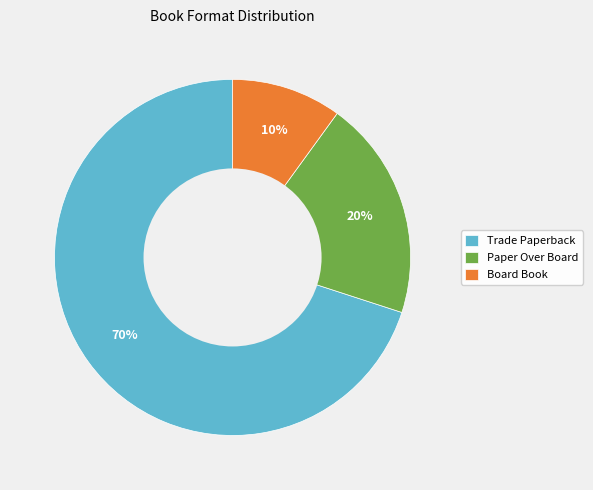

To the nearest percent, what is the combined percentage of Board Book and Paper Over Board?

30%